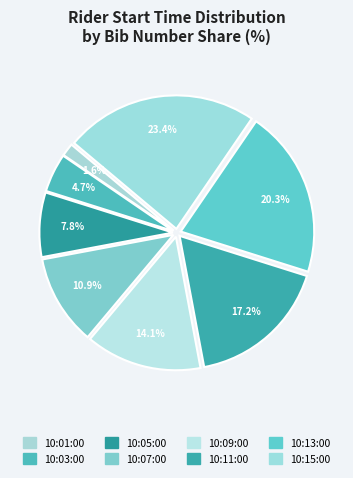

To the nearest percent, what is the difference between the 10:15:00 and 10:05:00 slice percentages?

16%